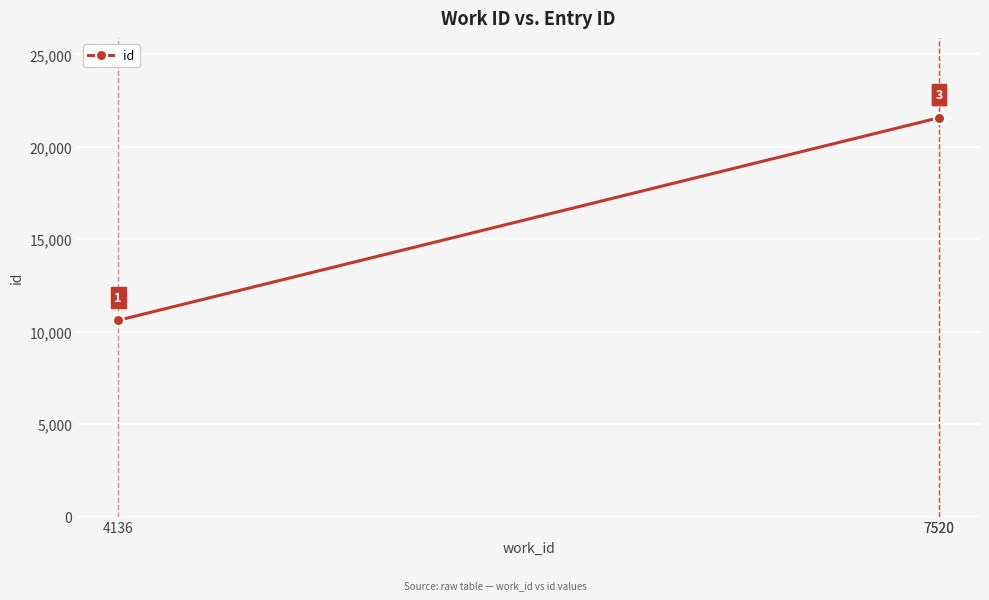

How many series are shown in this chart?

1